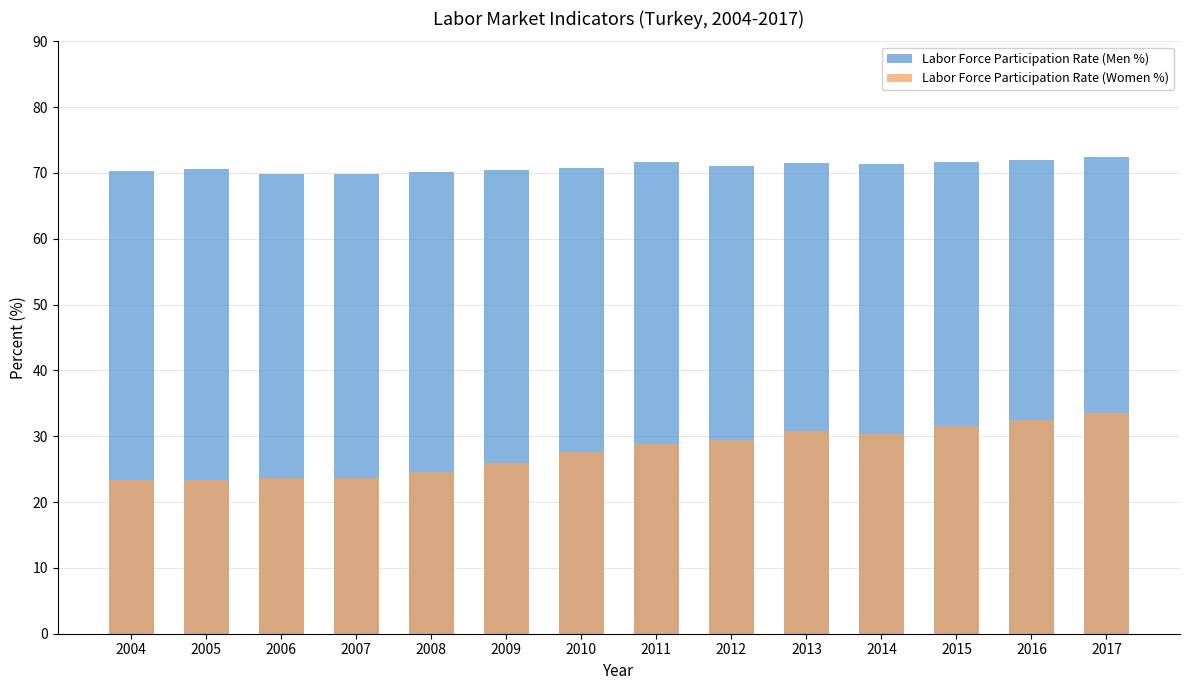

What is the value of the Labor Force Participation Rate (Men %) bar at the 12th from the left?

71.6